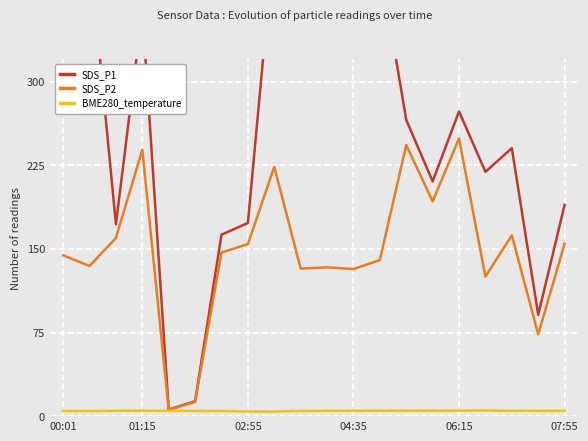

What is the sum of all SDS_P2 values?

2958.8